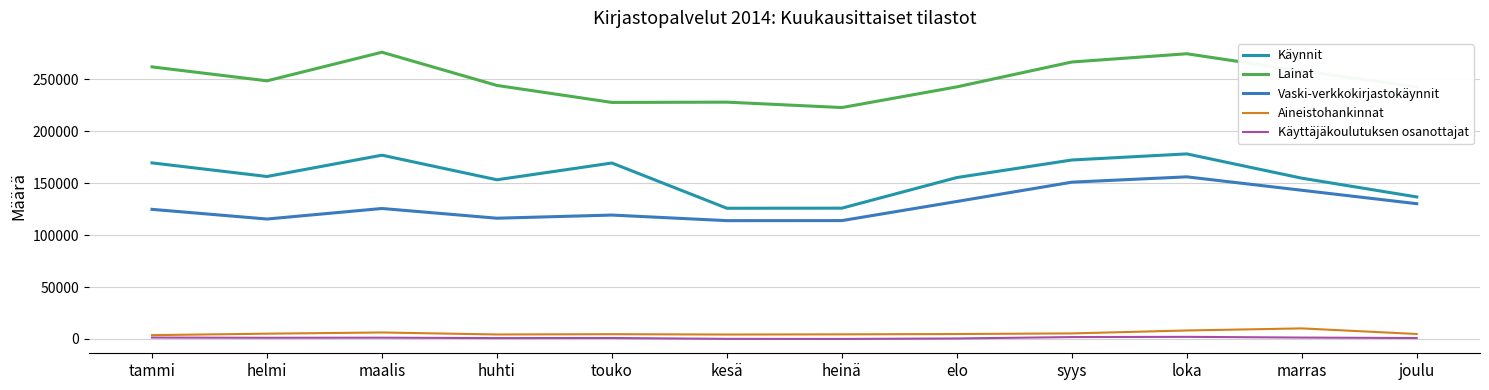

Between helmi and loka, which series saw the biggest shift?

Vaski-verkkokirjastokäynnit